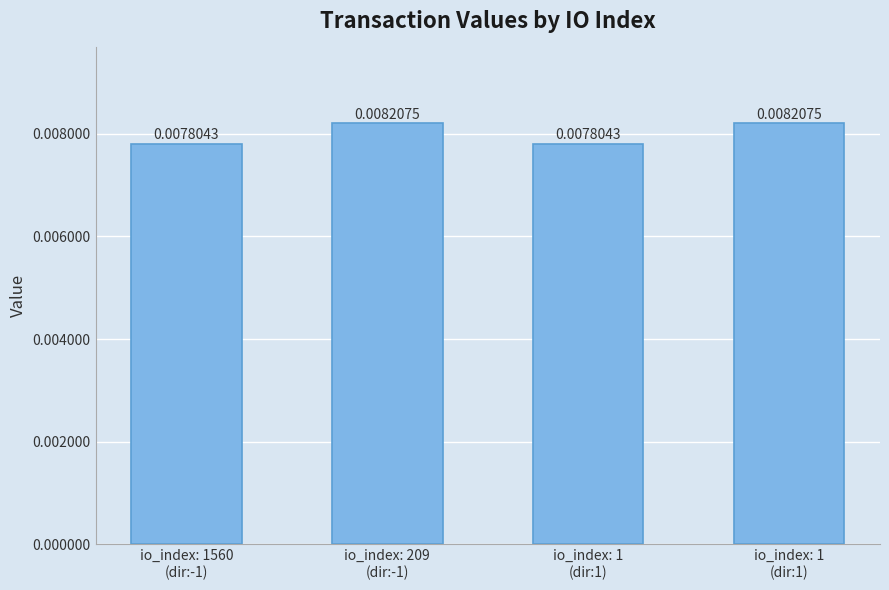

Rank the categories by value from highest to lowest.

io_index: 209
(dir:-1), io_index: 1
(dir:1), io_index: 1560
(dir:-1), io_index: 1
(dir:1)